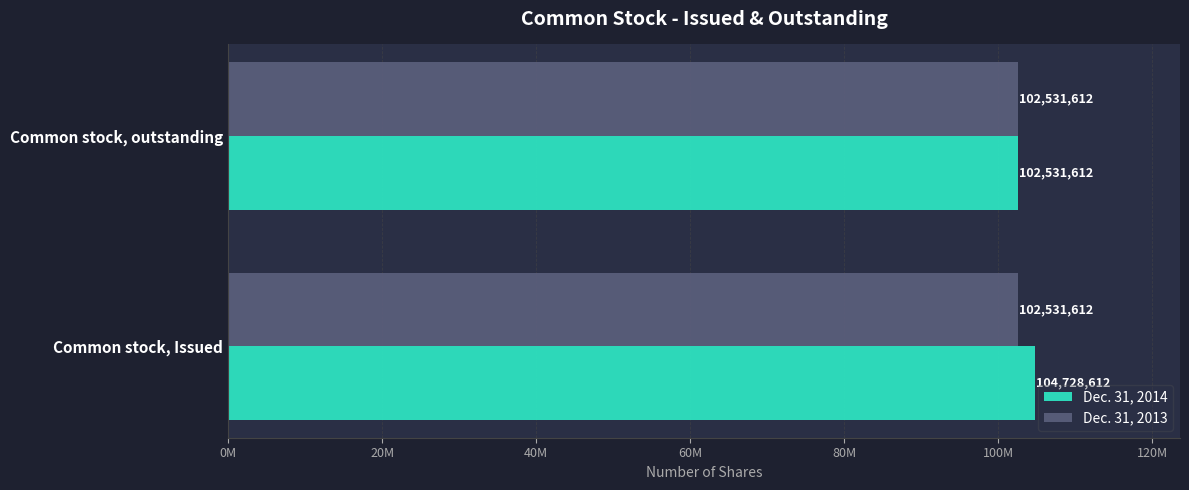

What are all the series names shown in the legend?

Dec. 31, 2014, Dec. 31, 2013